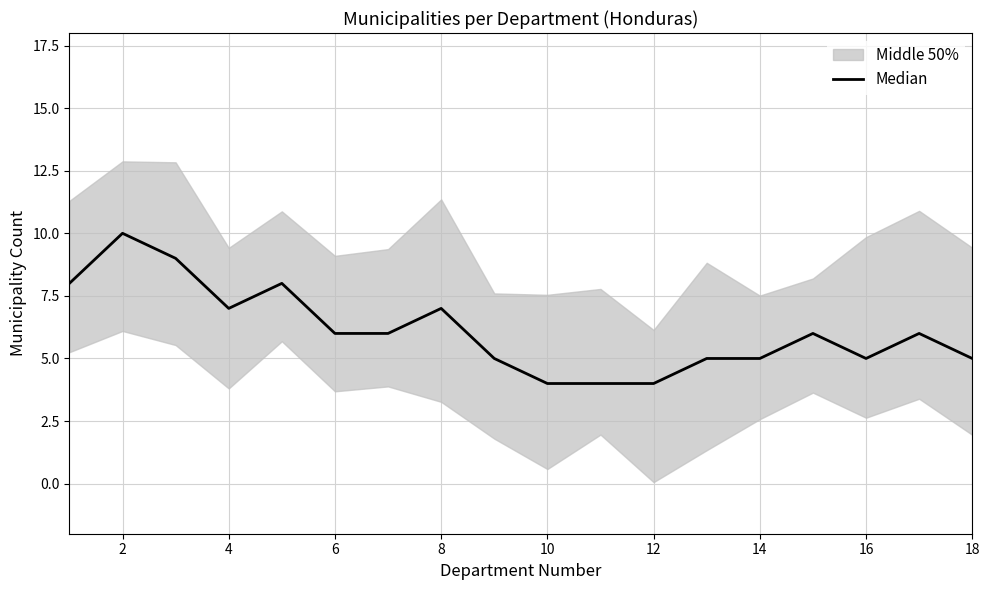

Is it true that the value at 4 is 2?

False